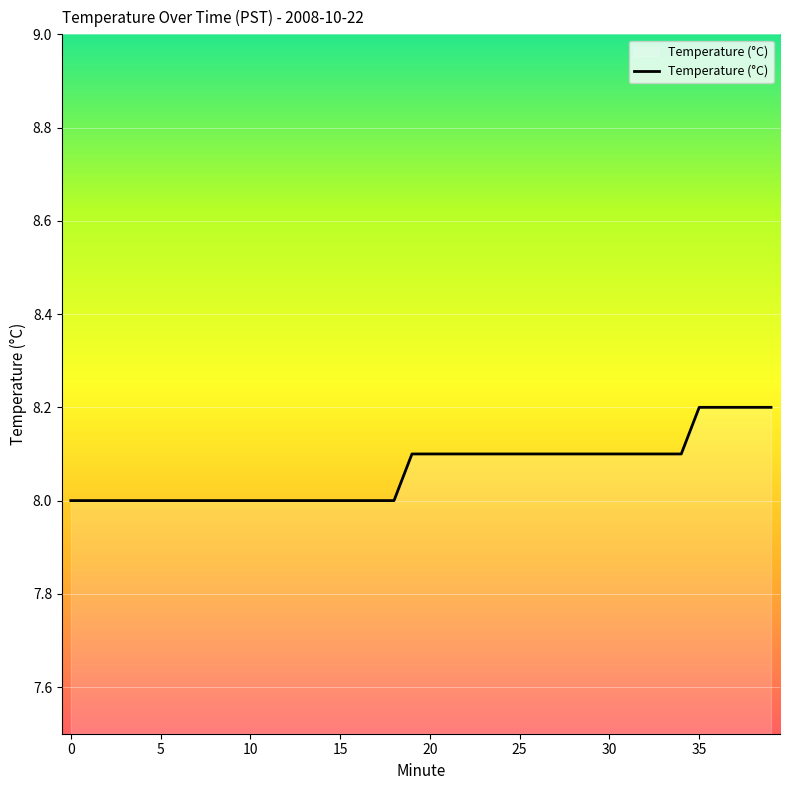

Reading right to left, list all the values displayed in this chart.

8.2	8.2	8.2	8.2	8.2	8.1	8.1	8.1	8.1	8.1	8.1	8.1	8.1	8.1	8.1	8.1	8.1	8.1	8.1	8.1	8.1	8.0	8.0	8.0	8.0	8.0	8.0	8.0	8.0	8.0	8.0	8.0	8.0	8.0	8.0	8.0	8.0	8.0	8.0	8.0